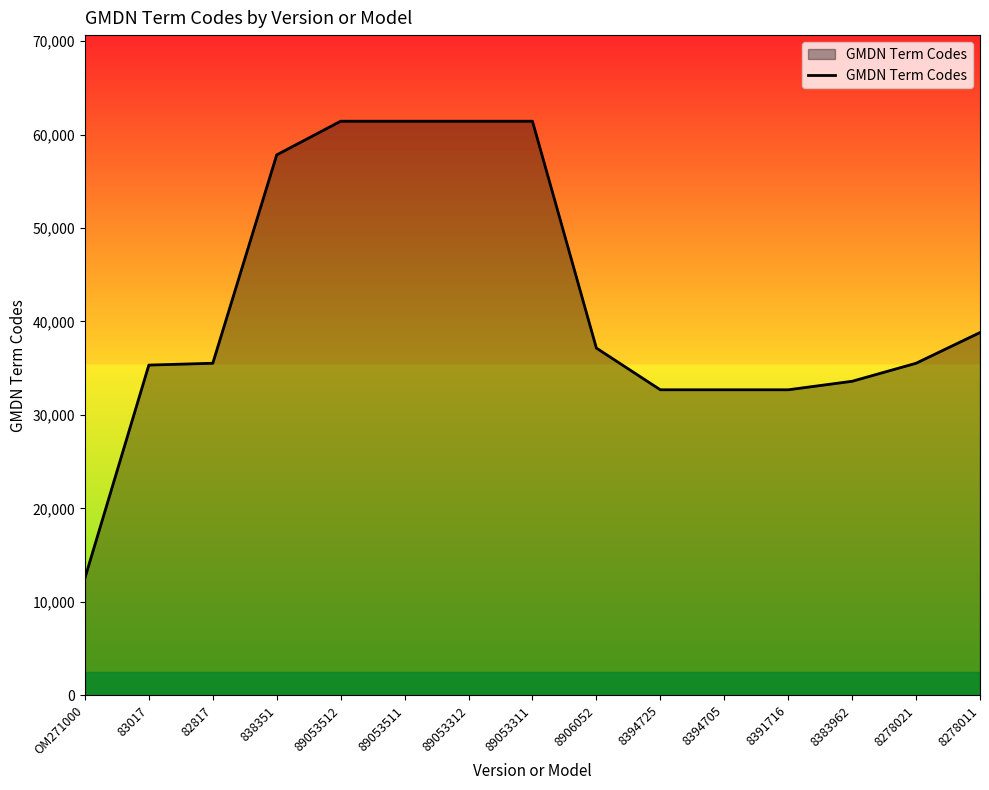

True or false: the data shows 61424 at 89053511.

True